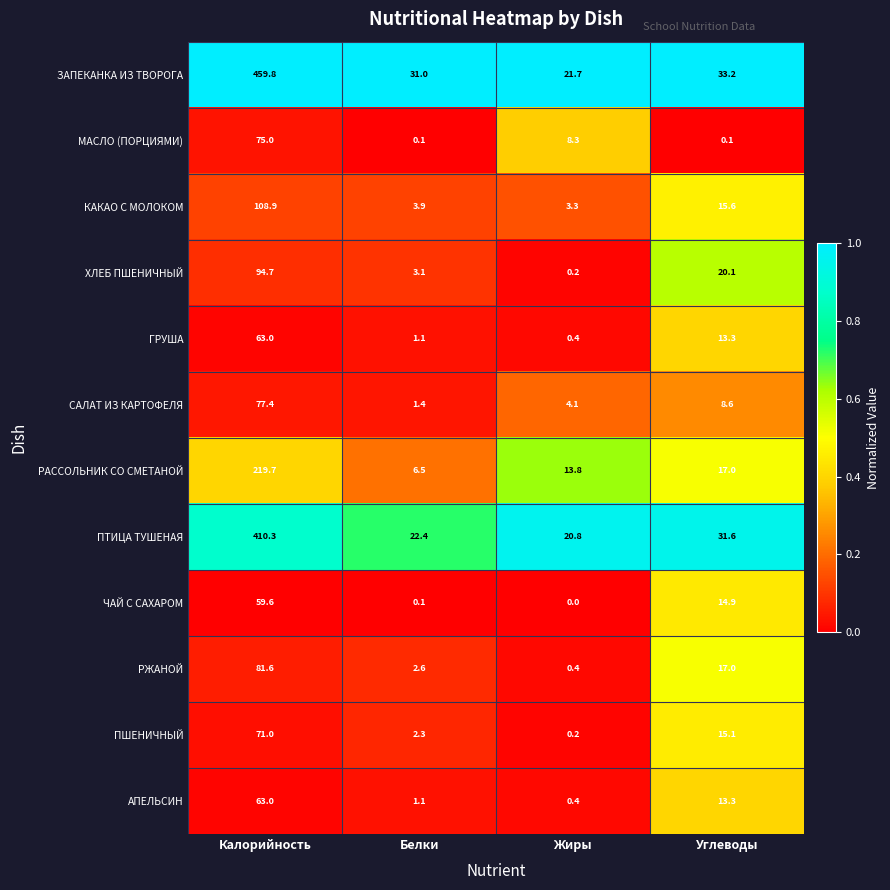

The value of АПЕЛЬСИН at Калорийность is 39.7. True or false?

False